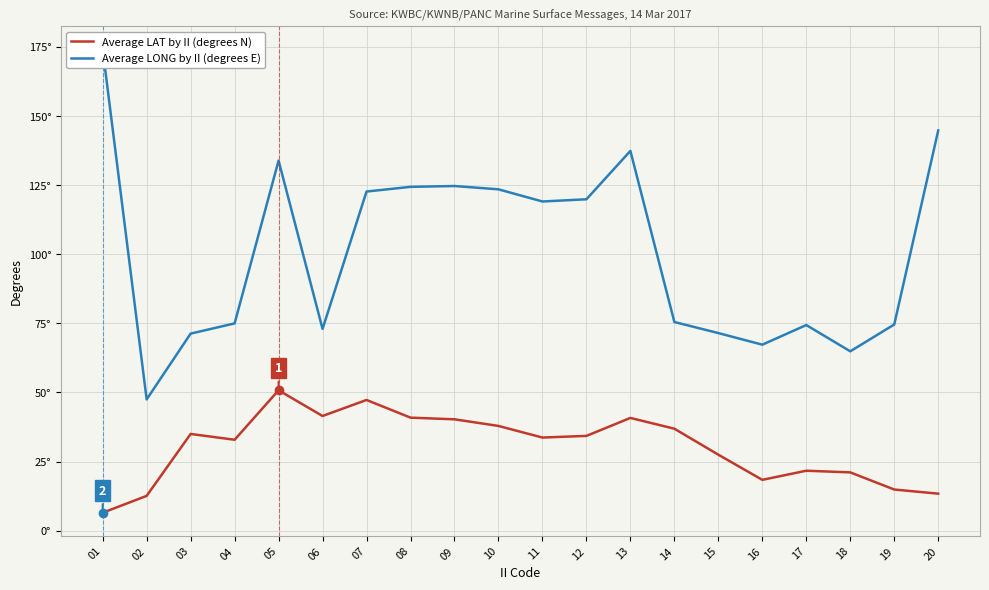

Reading left to right, extract all data points from this chart.

Average LAT by II (degrees N): 6.5	12.6	35.0	32.9	50.8	41.5	47.3	40.9	40.3	37.9	33.7	34.3	40.8	36.9	27.5	18.4	21.7	21.1	14.9	13.4
Average LONG by II (degrees E): 174.1	47.5	71.3	75.0	133.9	73.0	122.7	124.4	124.7	123.5	119.1	119.9	137.4	75.5	71.5	67.3	74.4	64.9	74.6	144.8